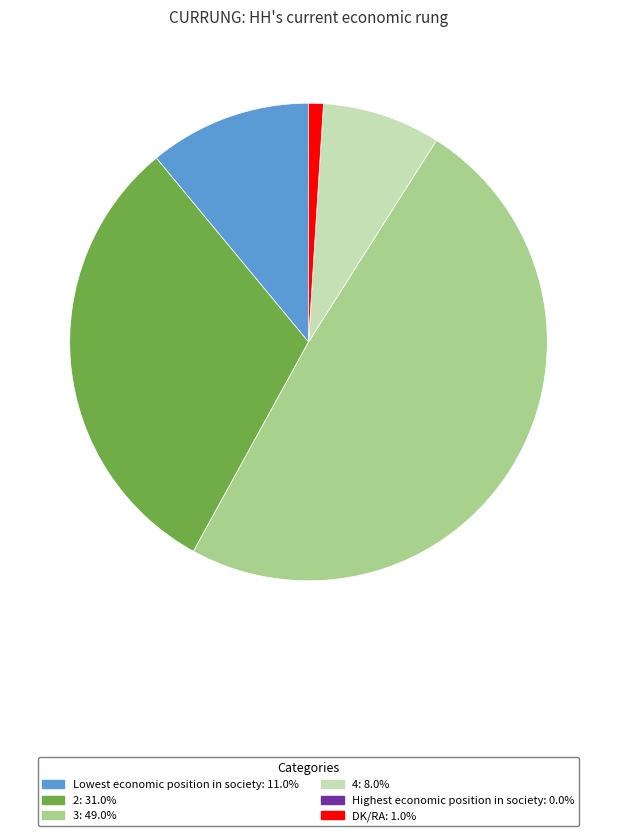

The Lowest economic position in society slice represents 11% of the pie. True or false?

True